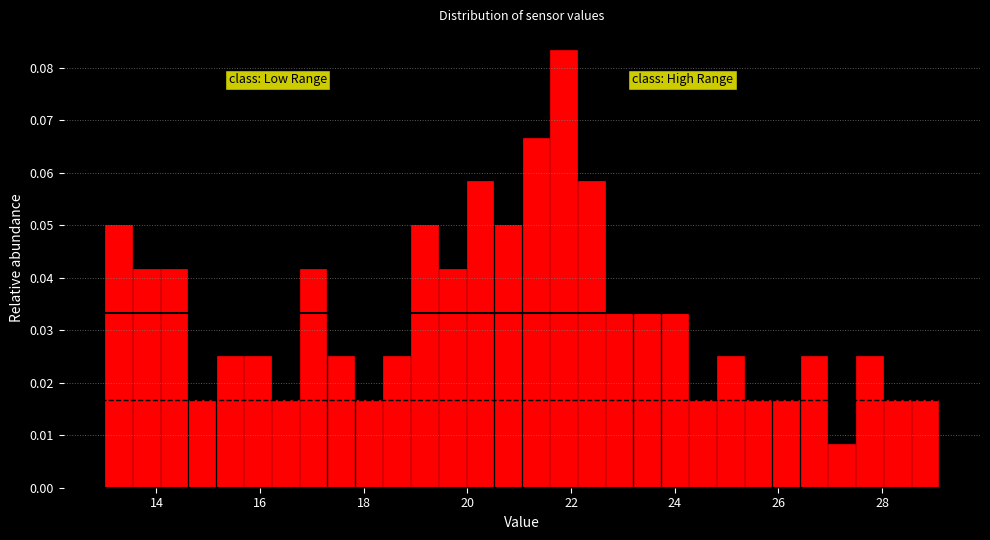

Read against the x-axis, roughly where is the centre of the tallest bar?

21.8